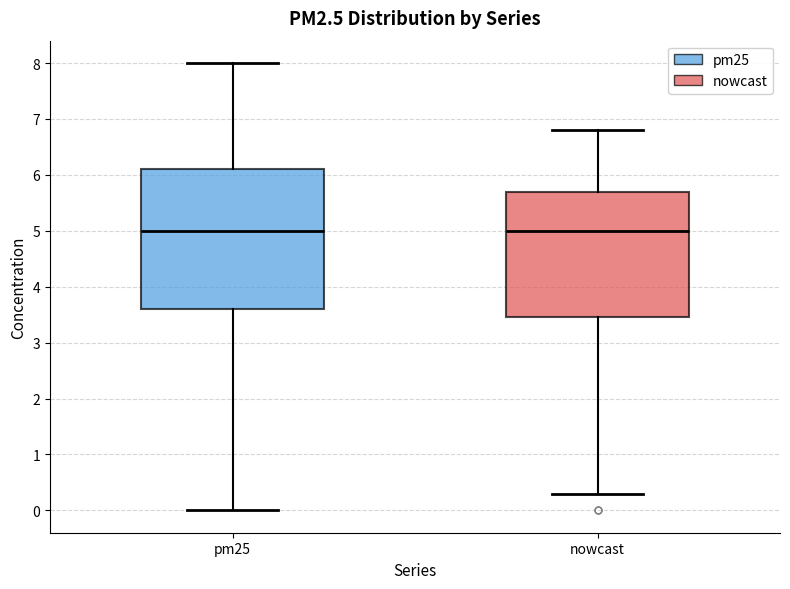

Reading left to right, read every box against the y-axis: the position of its median line, the range the box covers, and the ends of its whiskers. The values are not printed on the chart, so give them approximately, as read against the axis.

pm25: median 5.0, box 3.6 to 6.1, whiskers 0.0 to 8.0
nowcast: median 5.0, box 3.5 to 5.7, whiskers 0.3 to 6.8